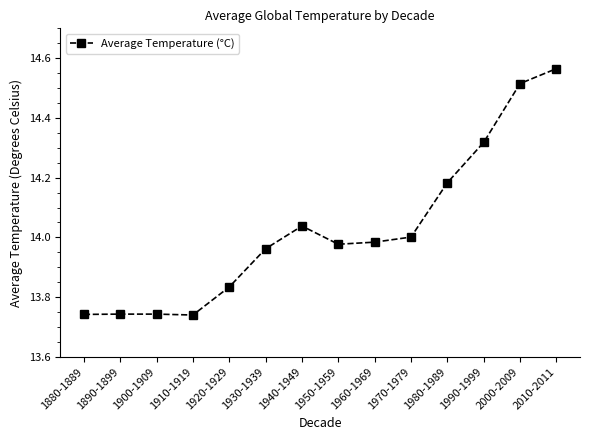

What is the ratio of the value at 1930-1939 to the value at 1970-1979?

1.0